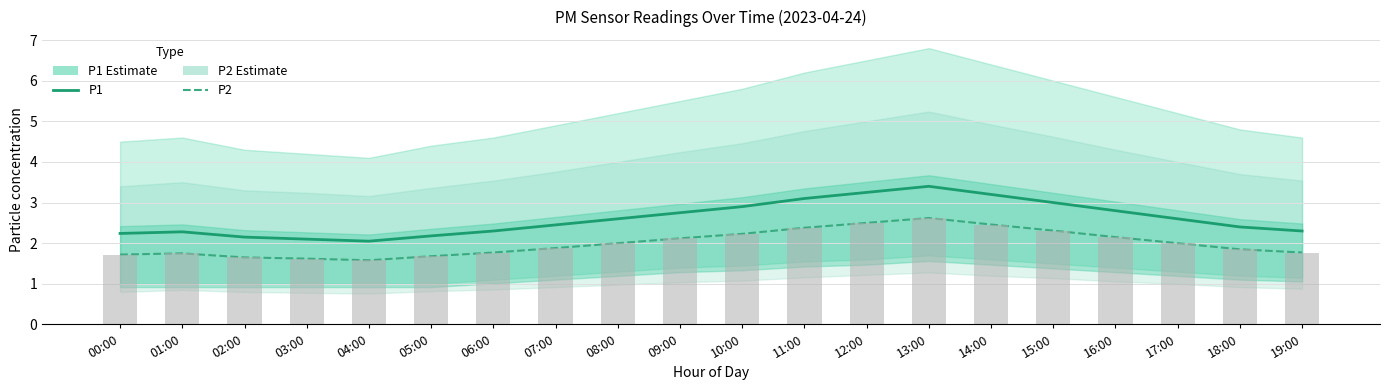

Reading left to right, extract all data points from this chart.

P1 (Estimate): 00:00=2.2	01:00=2.3	02:00=2.1	03:00=2.1	04:00=2.0	05:00=2.2	06:00=2.3	07:00=2.5	08:00=2.6	09:00=2.8	10:00=2.9	11:00=3.1	12:00=3.2	13:00=3.4	14:00=3.2	15:00=3.0	16:00=2.8	17:00=2.6	18:00=2.4	19:00=2.3
P2 (Estimate): 00:00=1.7	01:00=1.8	02:00=1.6	03:00=1.6	04:00=1.6	05:00=1.7	06:00=1.8	07:00=1.9	08:00=2.0	09:00=2.1	10:00=2.2	11:00=2.4	12:00=2.5	13:00=2.6	14:00=2.5	15:00=2.3	16:00=2.1	17:00=2.0	18:00=1.9	19:00=1.8